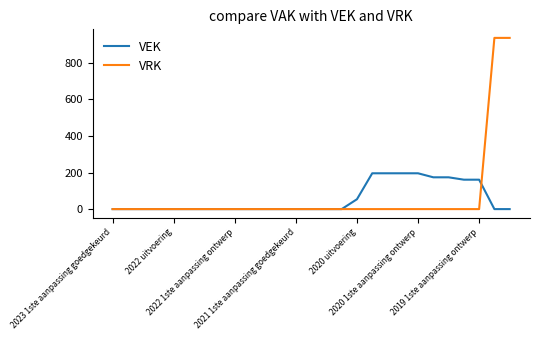

Is this an area chart (filled region under the line)?

No